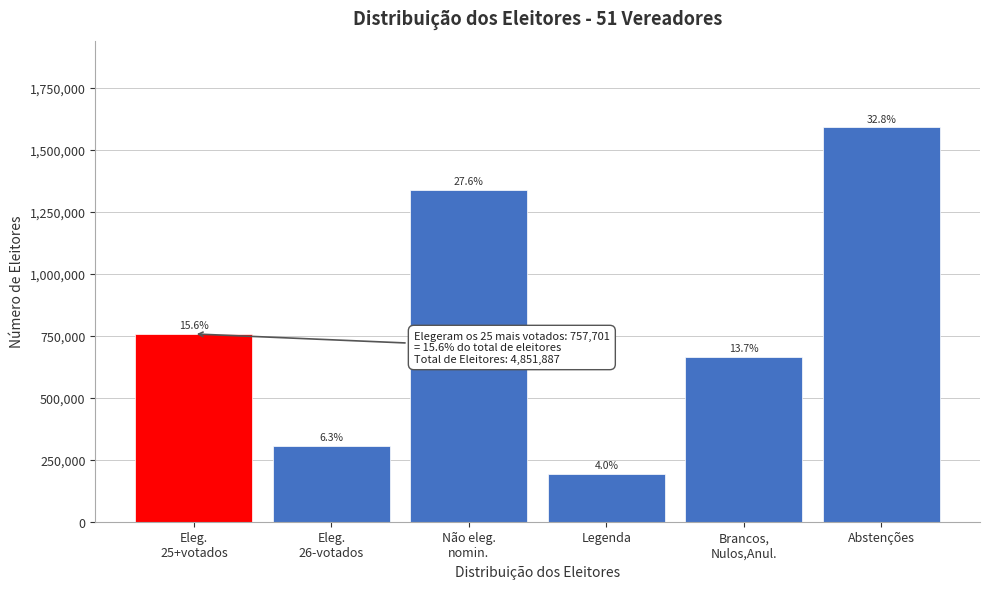

How many bars are there in total?

6